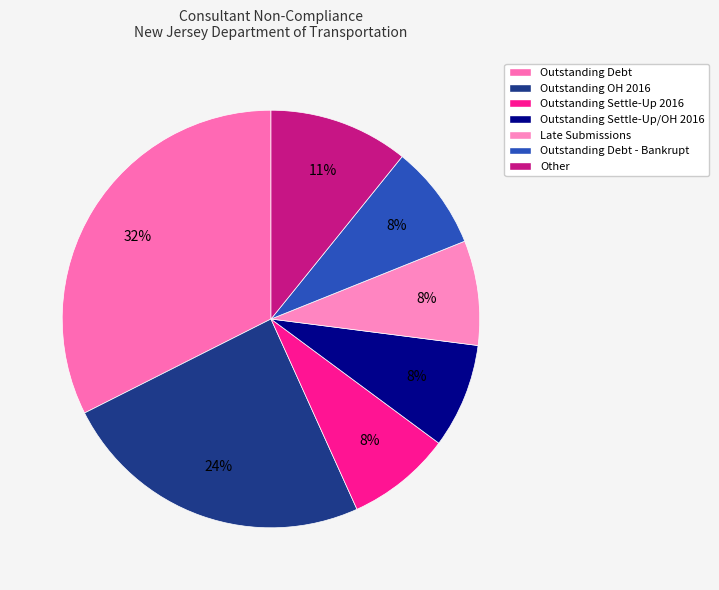

Does any single category account for the majority?

No